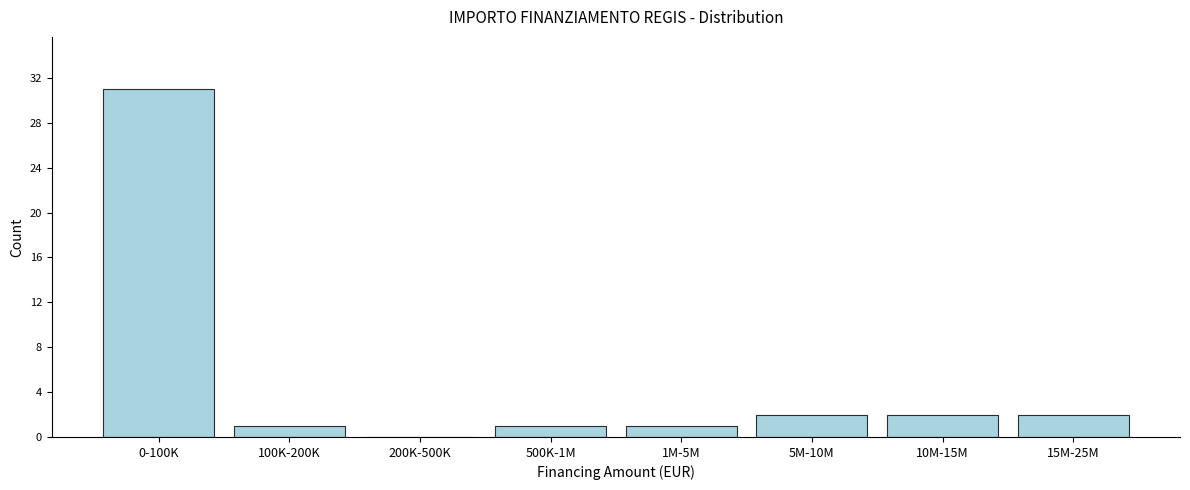

Reading left to right, transcribe all the data shown in this chart.

0-100K=31	100K-200K=1	200K-500K=0	500K-1M=1	1M-5M=1	5M-10M=2	10M-15M=2	15M-25M=2